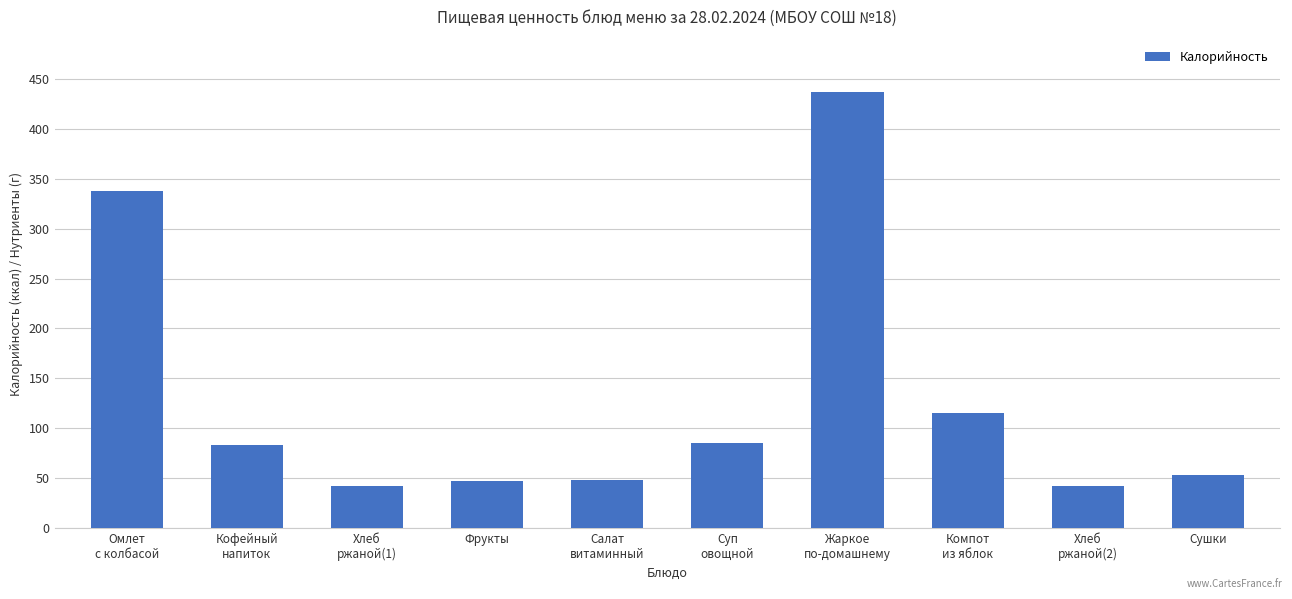

How many data points are less than 83?

5